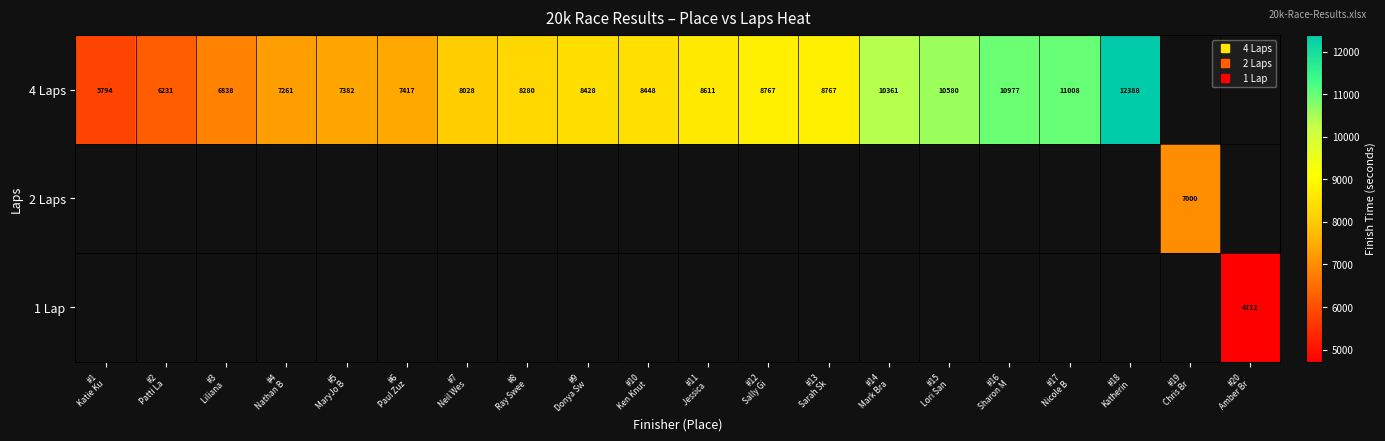

Between #16
Sharon M and #5
MaryJo B, which is larger?

#16
Sharon M